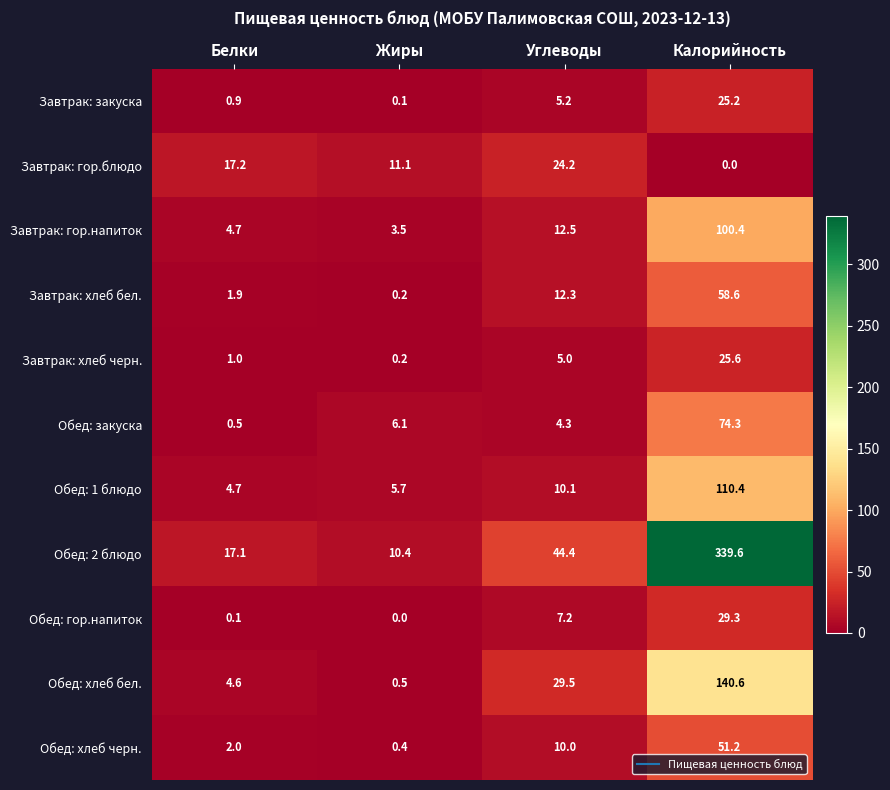

List the labels in order of Завтрак: хлеб черн. value, smallest first.

Жиры, Белки, Углеводы, Калорийность